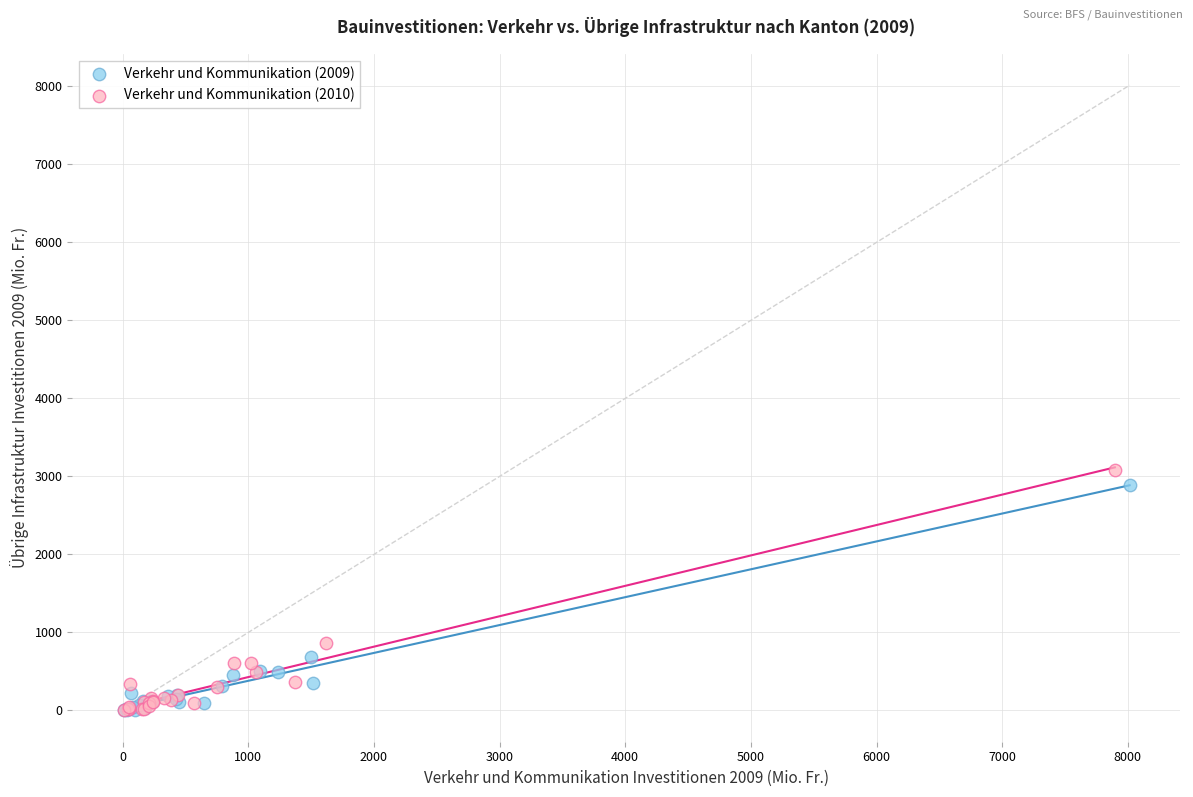

Which series has the largest Y range (max minus min)?

Verkehr und Kommunikation (2010)